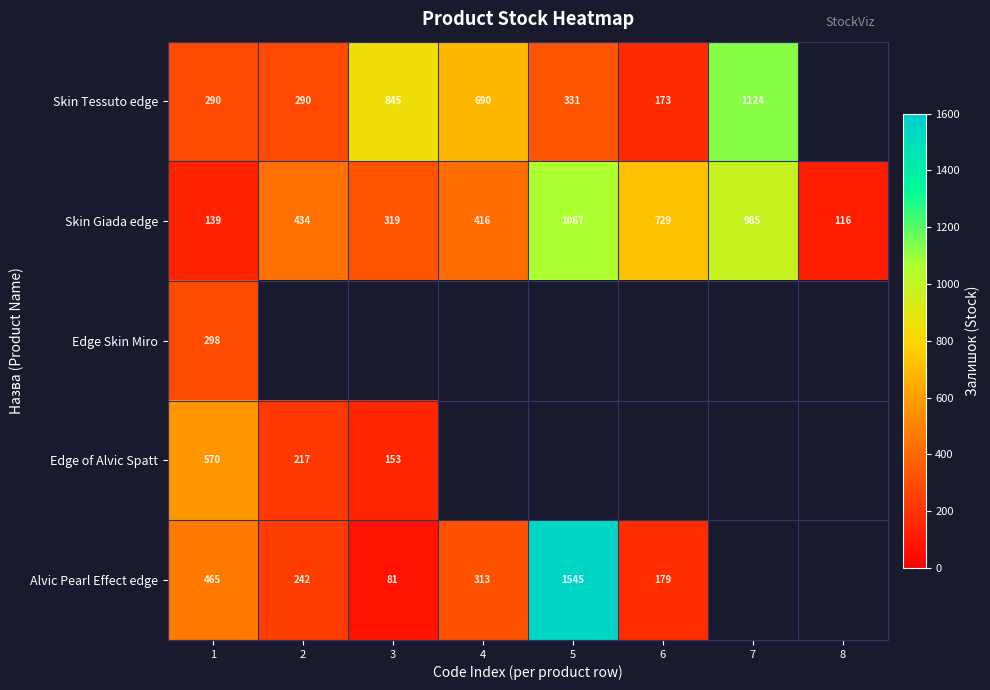

Which category has the highest value in the Skin Giada edge series?

5